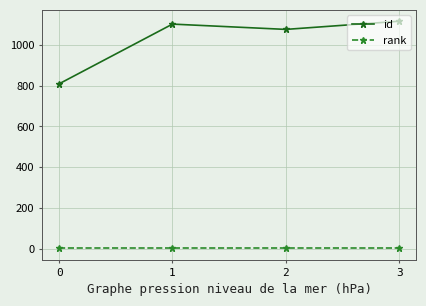

What is the total value across all series at 1?

1103